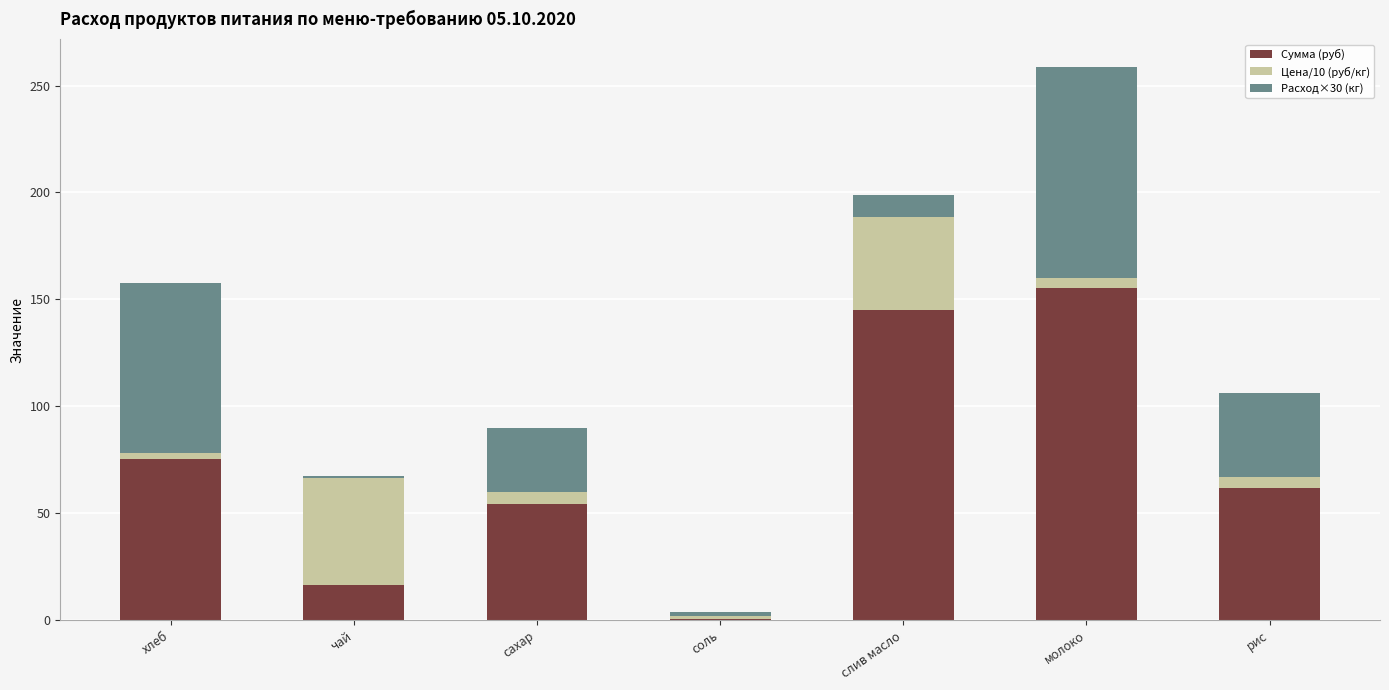

At which category is the sum across all series the highest?

молоко